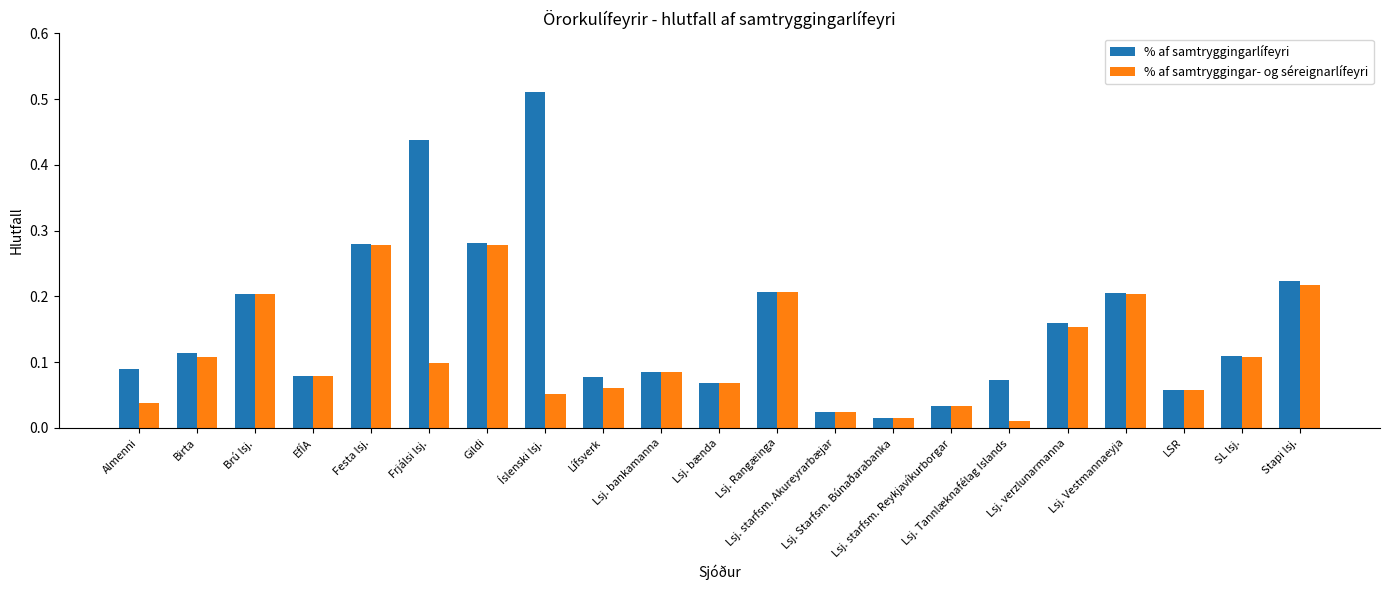

What are all the series names shown in the legend?

% af samtryggingarlífeyri, % af samtryggingar- og séreignarlífeyri